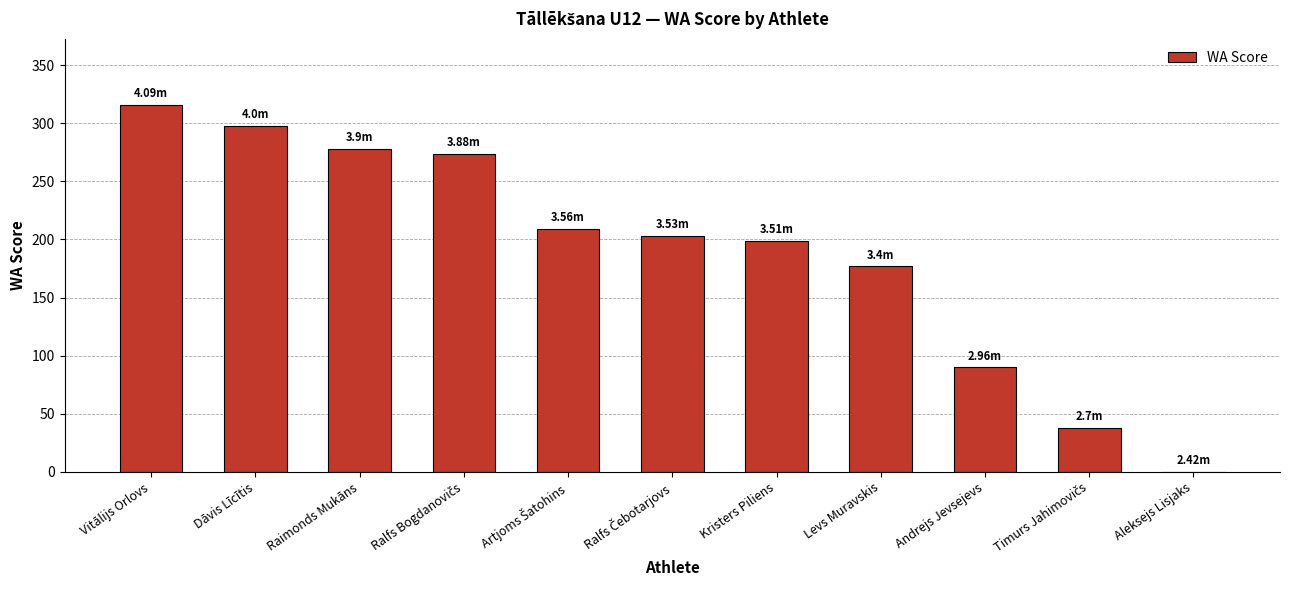

Count the number of categories in the chart.

11